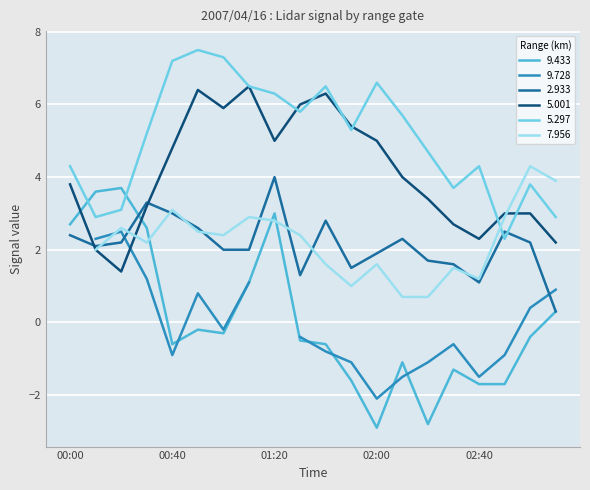

What is the minimum value for 9.433?

-2.9